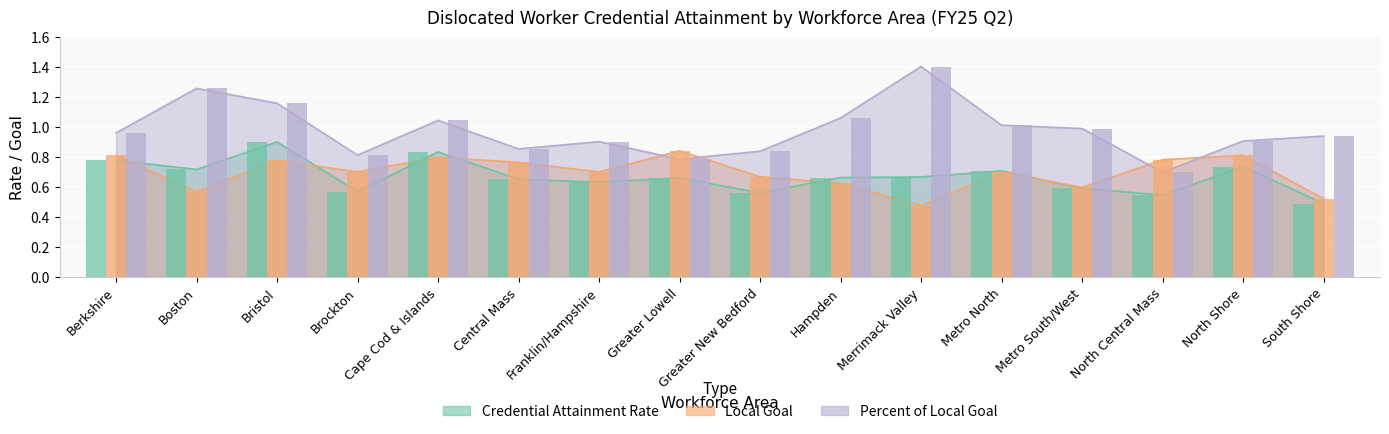

Reading left to right, transcribe all the data shown in this chart.

Credential Attainment Rate: 0.8	0.7	0.9	0.6	0.8	0.7	0.6	0.7	0.6	0.7	0.7	0.7	0.6	0.5	0.7	0.5
Local Goal: 0.8	0.6	0.8	0.7	0.8	0.8	0.7	0.8	0.7	0.6	0.5	0.7	0.6	0.8	0.8	0.5
Percent of Local Goal: 1.0	1.3	1.2	0.8	1.0	0.9	0.9	0.8	0.8	1.1	1.4	1.0	1.0	0.7	0.9	0.9